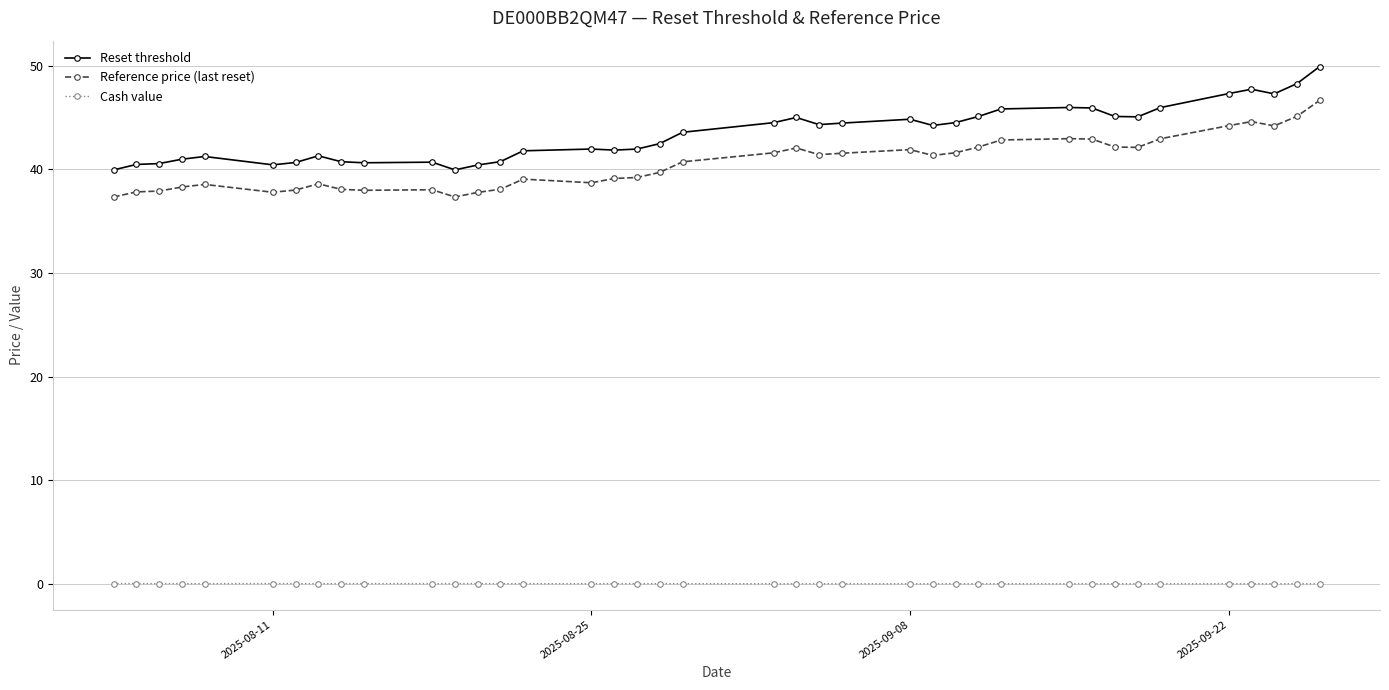

What is the difference between the maximum and minimum values in the Reset threshold series?

10.0